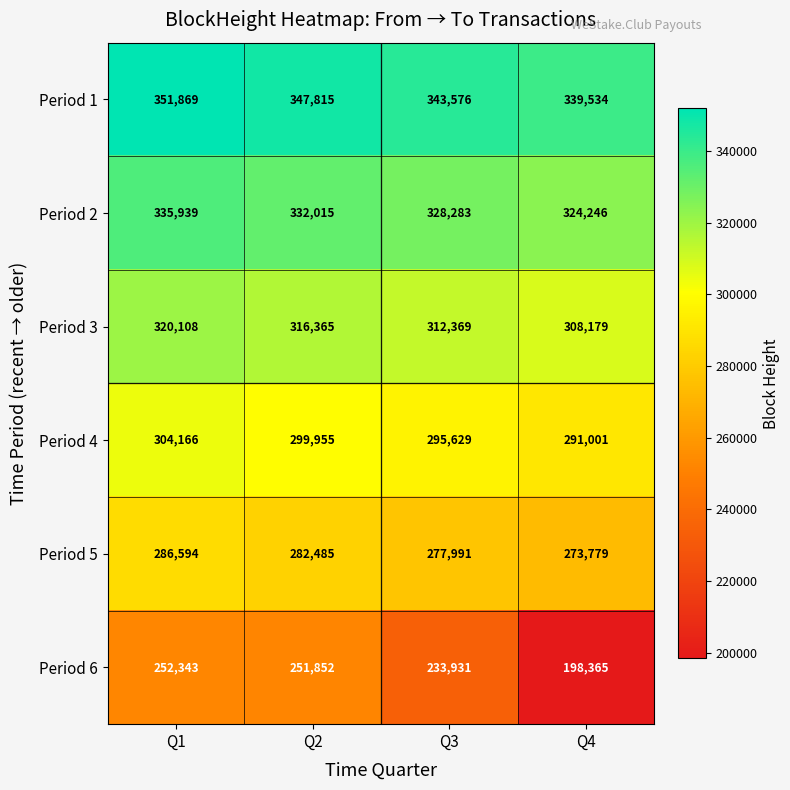

What is the smallest value displayed?

198365